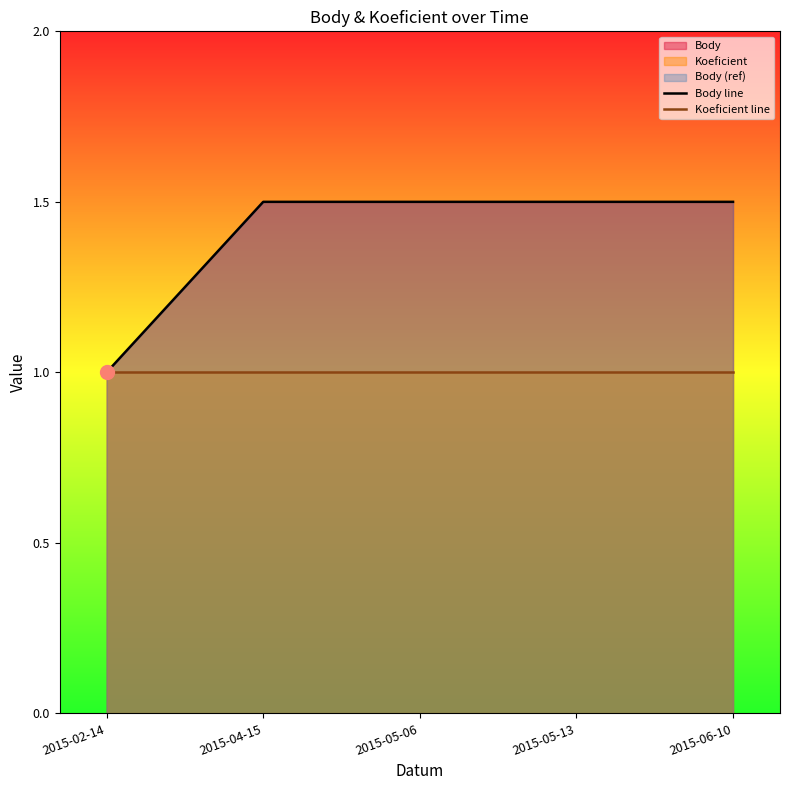

Which category has the lowest value in the Koeficient line series?

2015-02-14